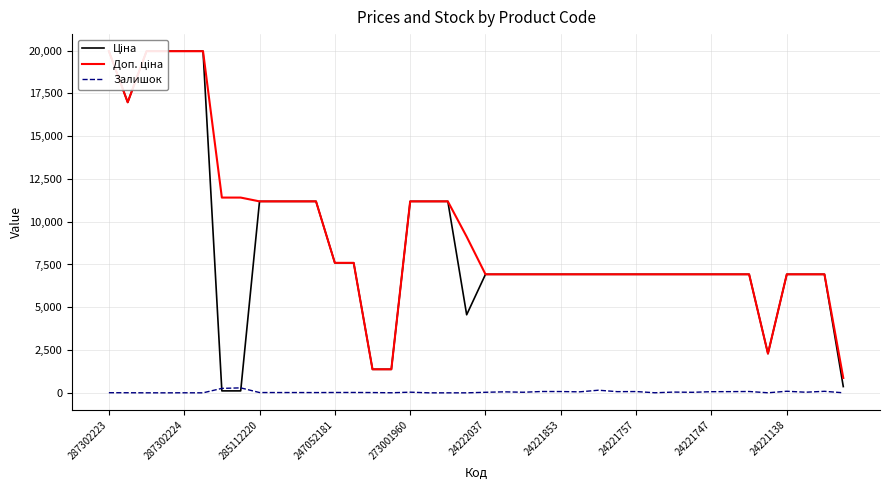

Which series has the widest spread of values?

Ціна